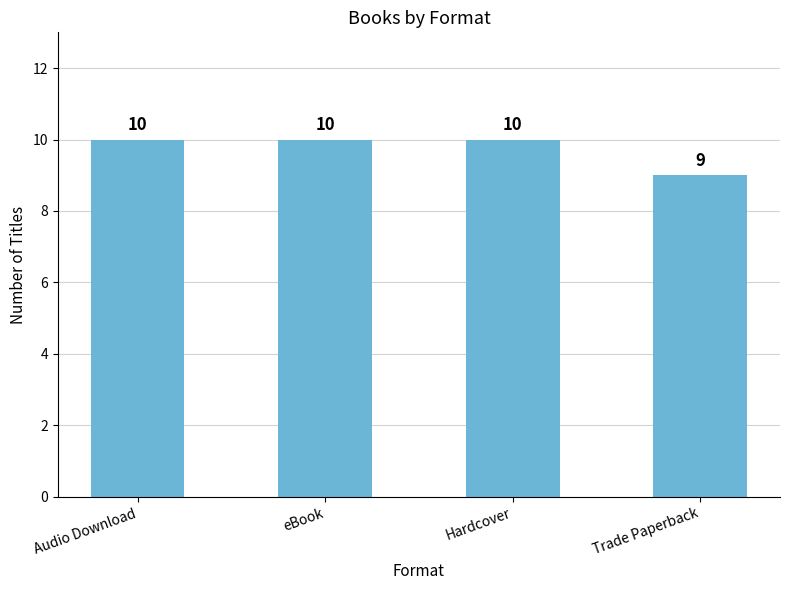

What is the greatest value displayed?

10